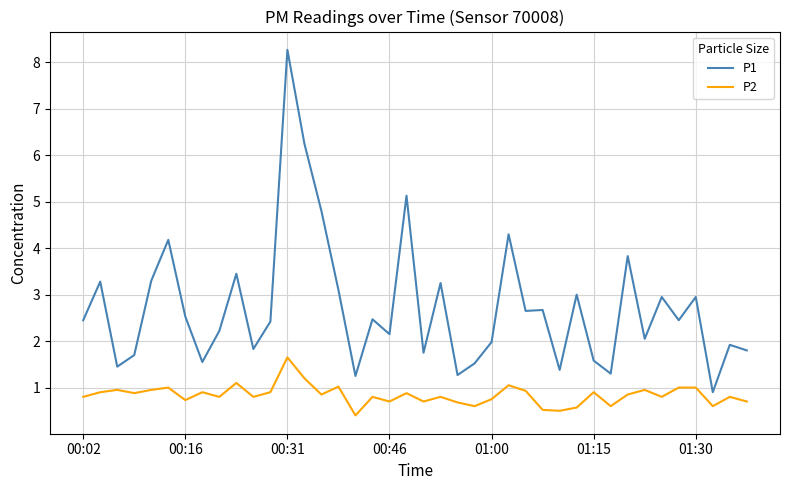

List the series in order of their peak value, lowest first.

P2, P1